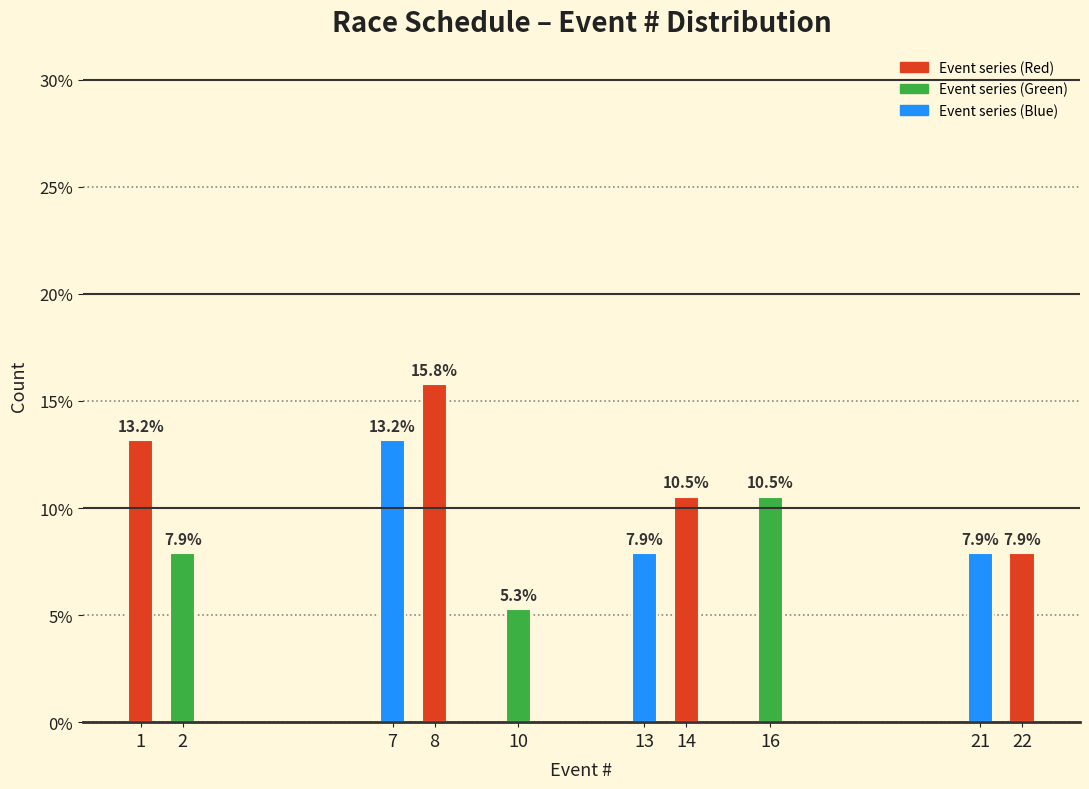

Reading right to left, what are all the values shown in this chart?

22=7.9	21=7.9	16=10.5	14=10.5	13=7.9	10=5.3	8=15.8	7=13.2	2=7.9	1=13.2